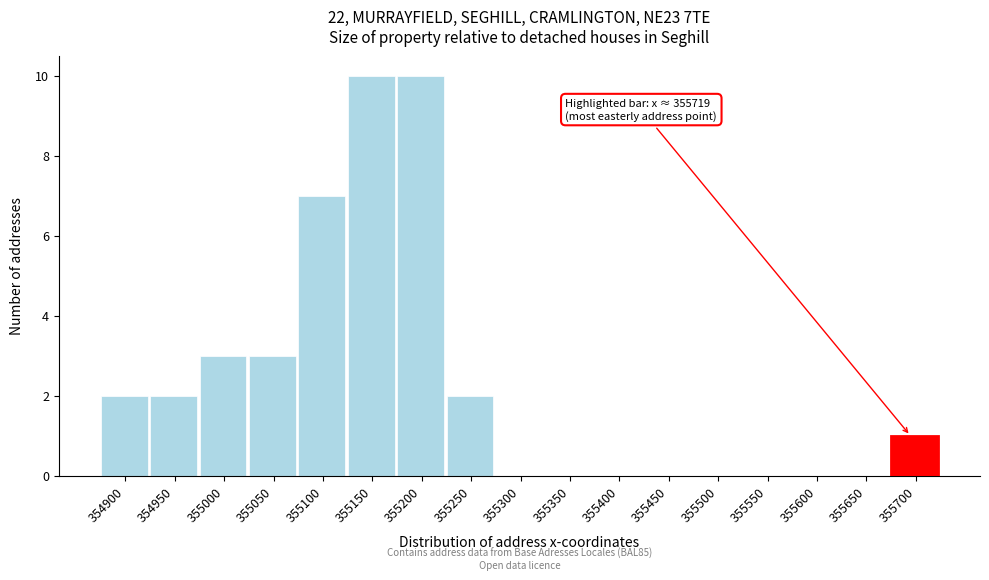

Reading left to right, extract all data points from this chart.

354900=2	354950=2	355000=3	355050=3	355100=7	355150=10	355200=10	355250=2	355300=0	355350=0	355400=0	355450=0	355500=0	355550=0	355600=0	355650=0	355700=1